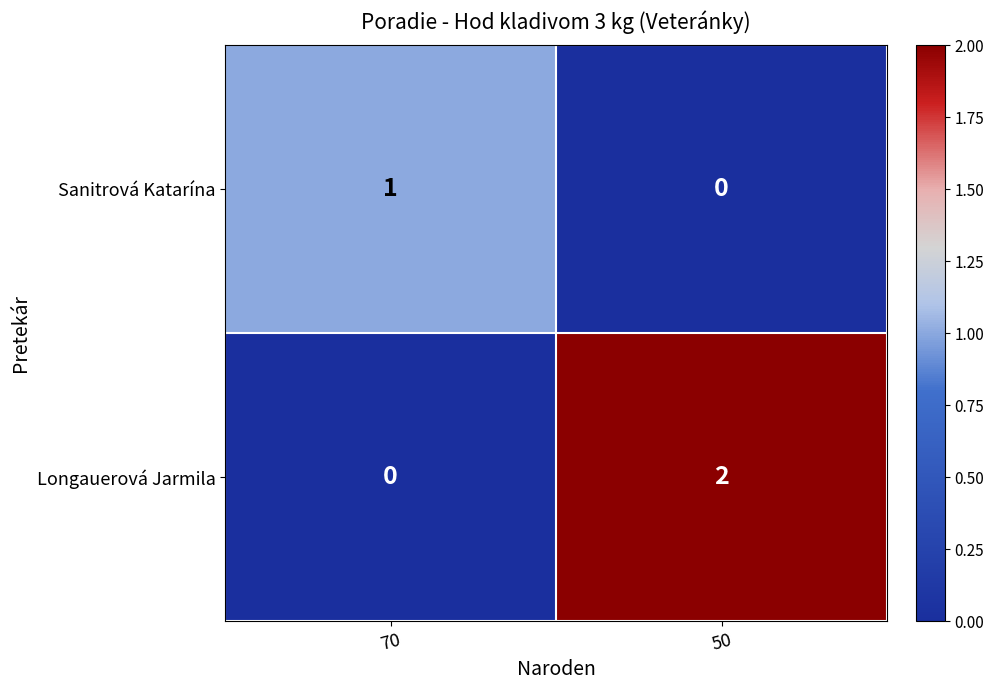

The value of Longauerová Jarmila at 70 is 1. True or false?

False